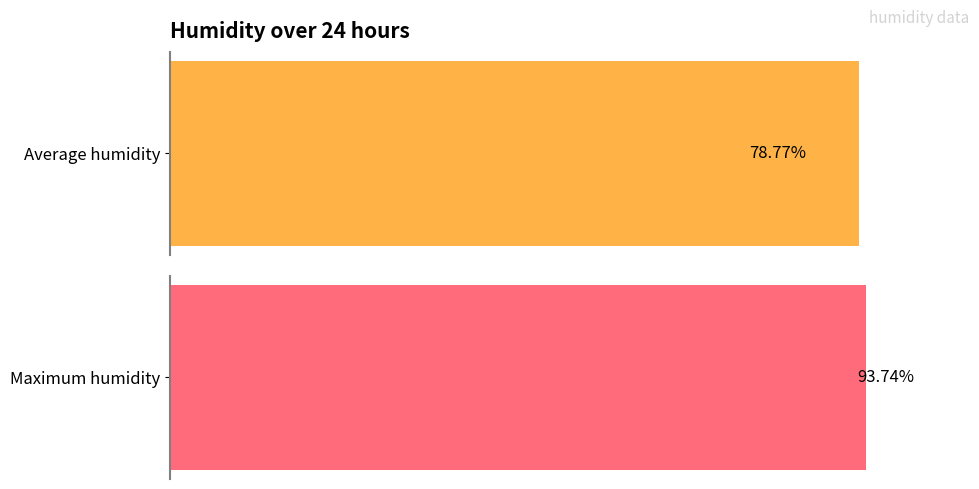

What is the average value of the Maximum humidity series?

93.7